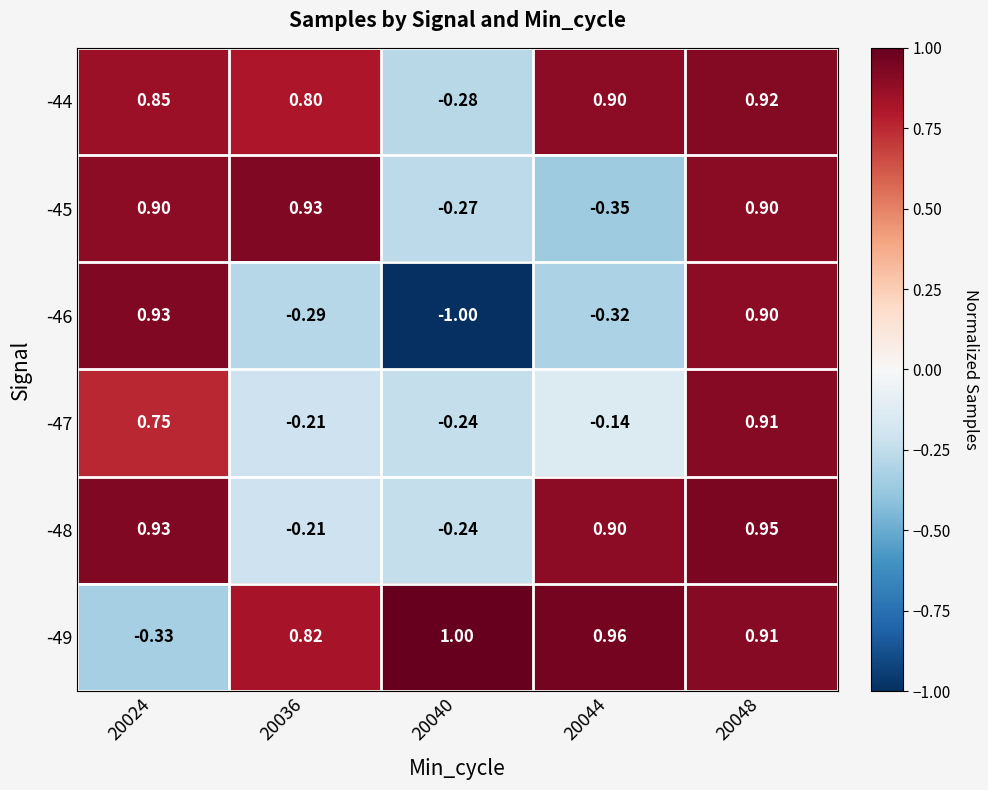

At which category is the sum across all series the highest?

20048